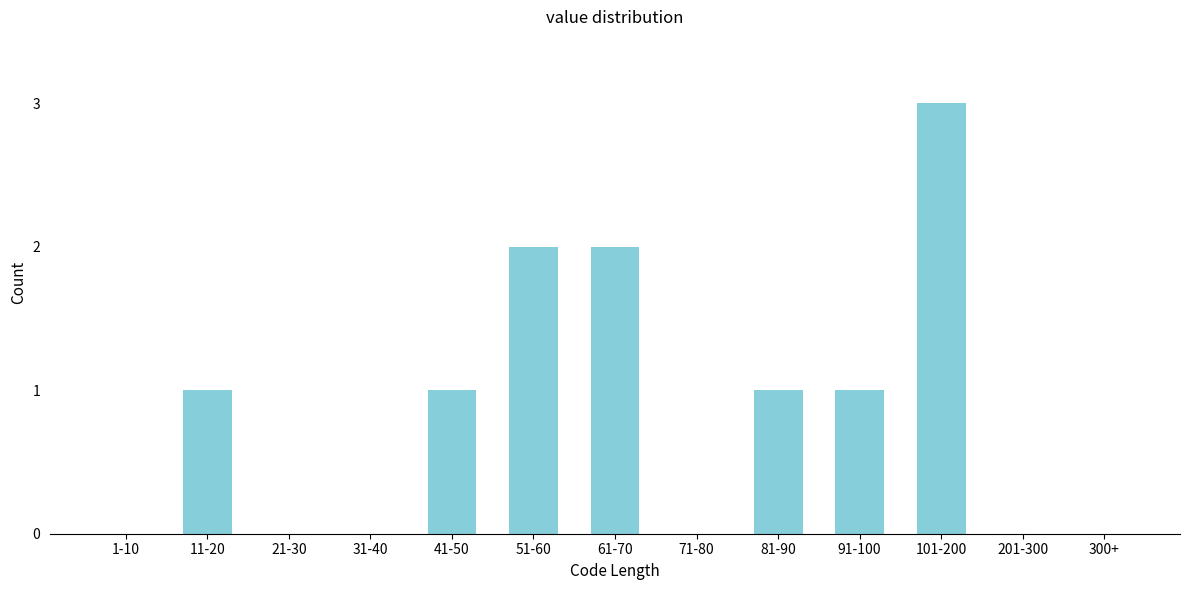

Reading left to right, what are all the values shown in this chart?

1-10=0	11-20=1	21-30=0	31-40=0	41-50=1	51-60=2	61-70=2	71-80=0	81-90=1	91-100=1	101-200=3	201-300=0	300+=0